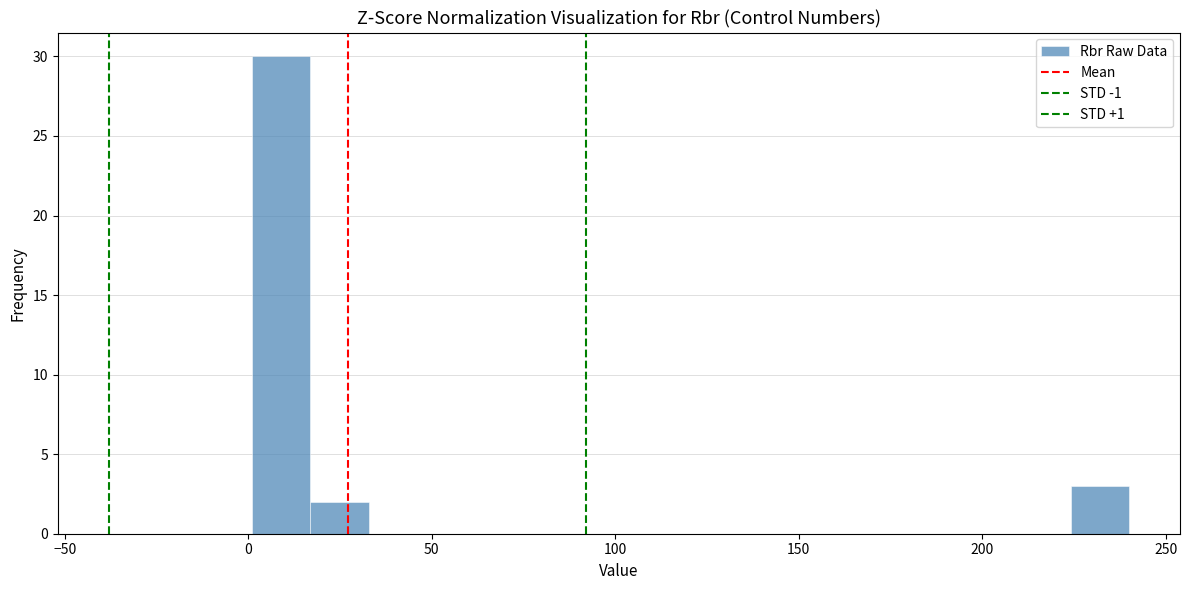

Around what value on the x-axis is the tallest bar? Give the approximate position of its centre, as read against the axis.

10